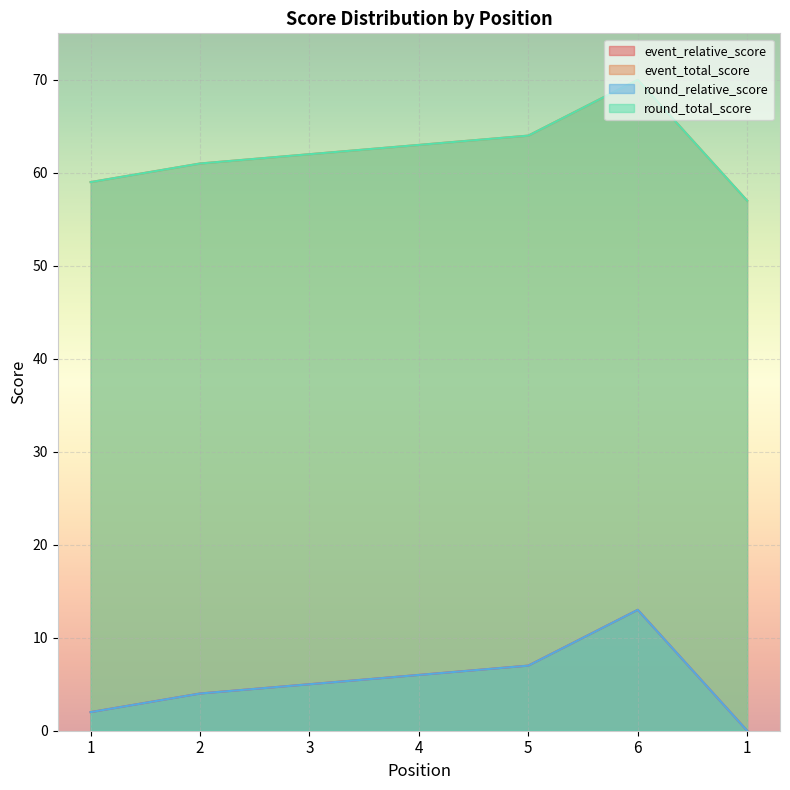

True or false: event_total_score has more than 0 points higher than both neighbors.

True